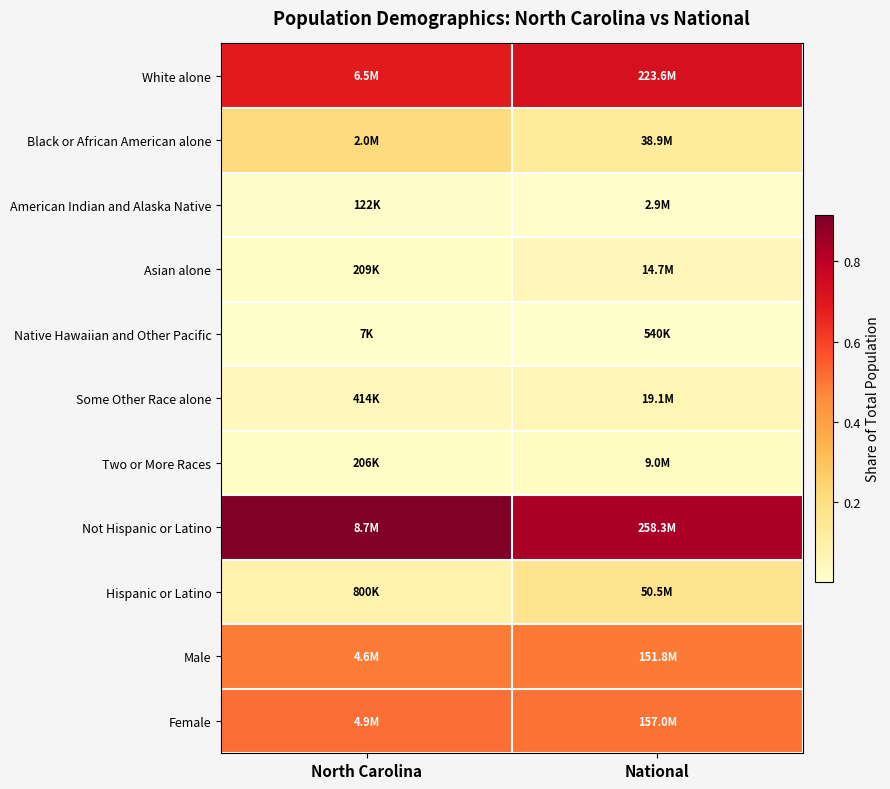

How many data points does each series have?

2